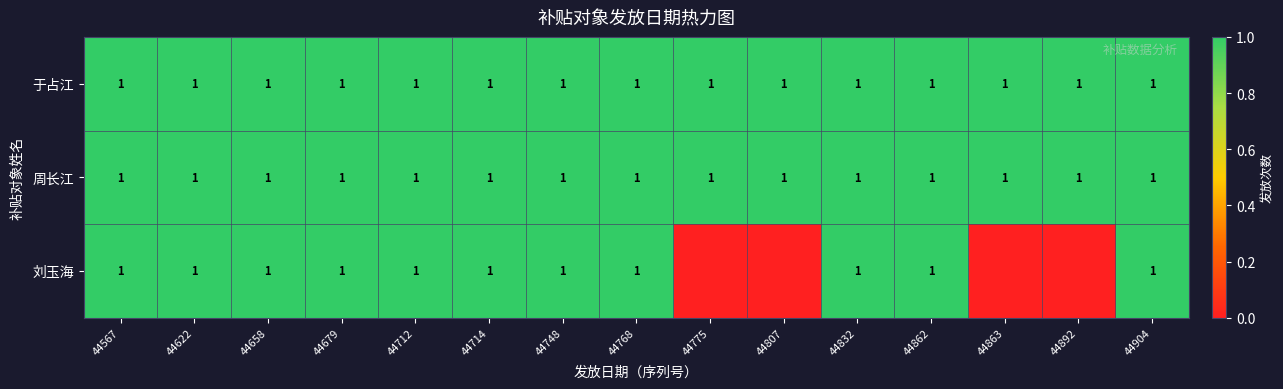

At how many categories does at least one series exceed 0?

15